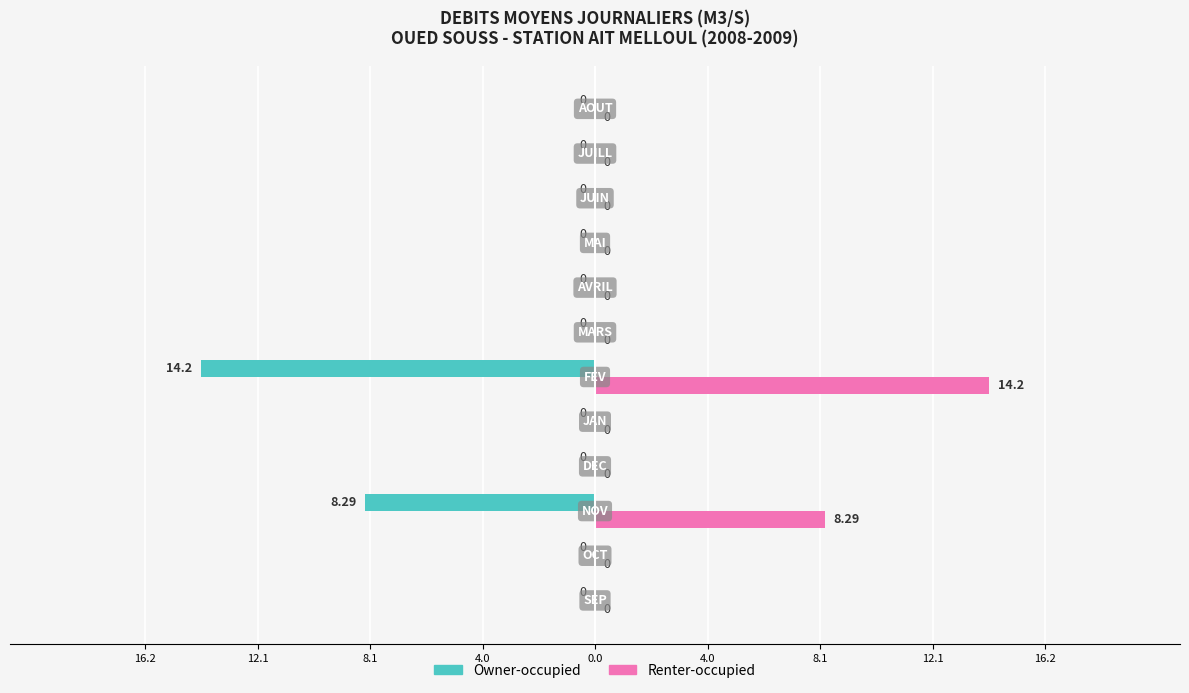

What are all the series names shown in the legend?

Owner-occupied, Renter-occupied